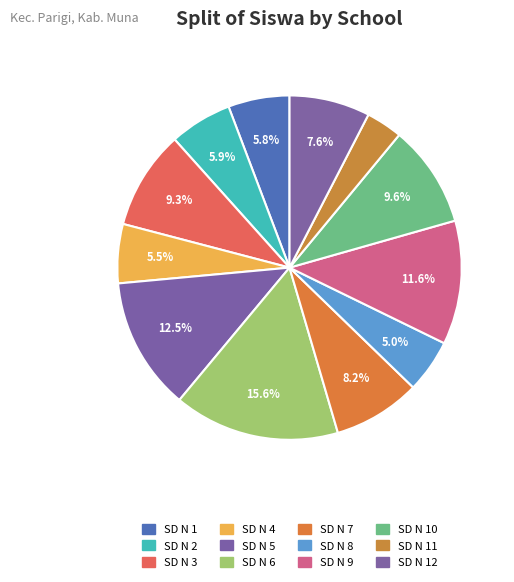

How many slices are in this pie chart?

12